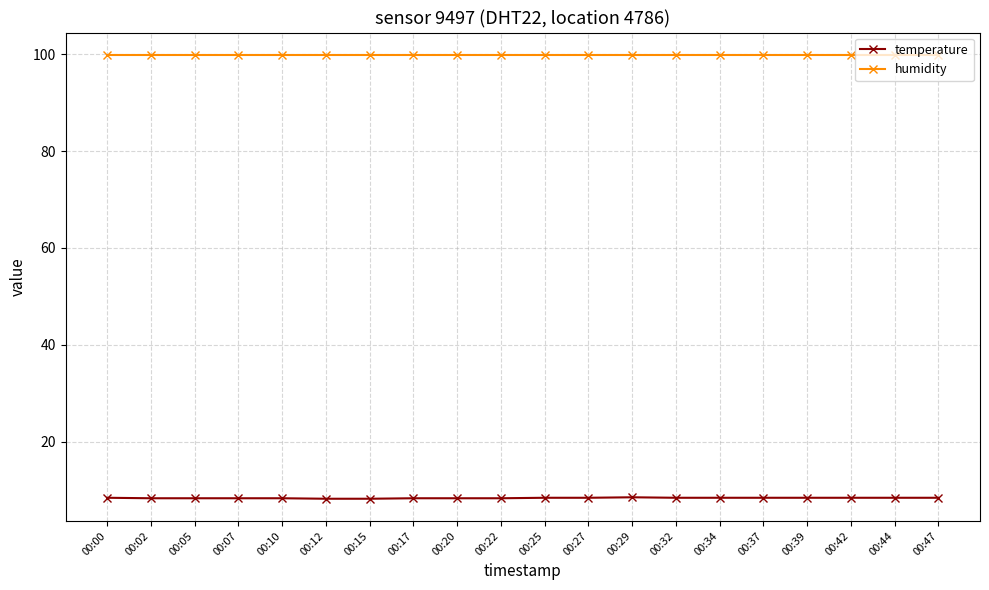

Rank the series at 00:12 from lowest to highest value.

temperature, humidity